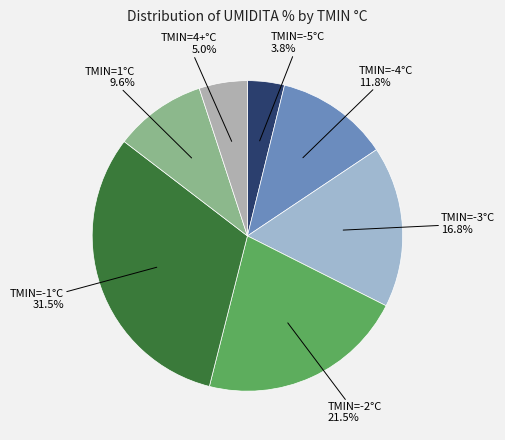

To the nearest percent, what is the average slice percentage?

14%